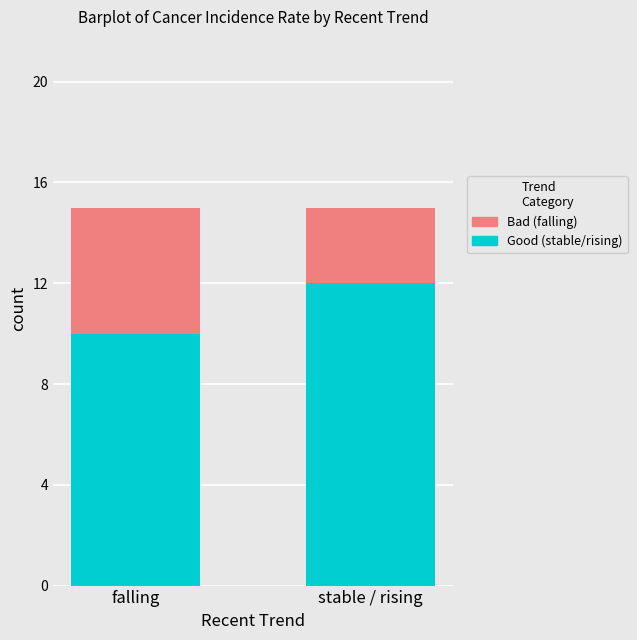

Reading right to left, what are the values for Good?

12	10